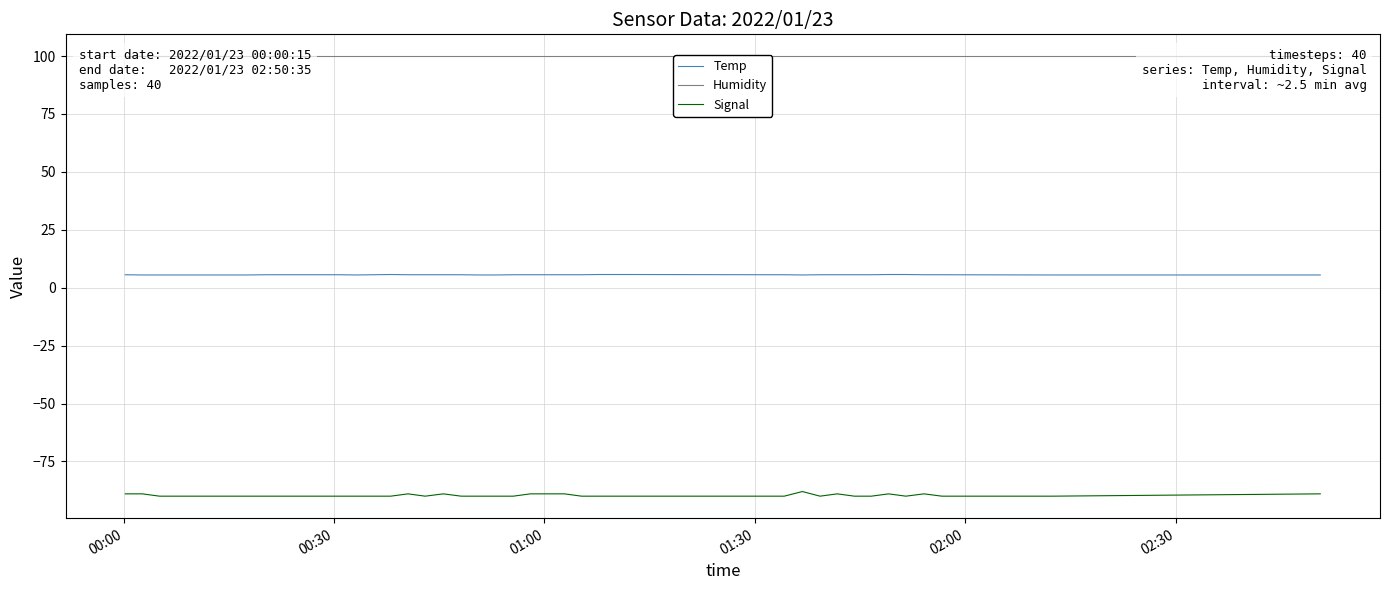

True or false: Temp and Signal cross at least once.

False